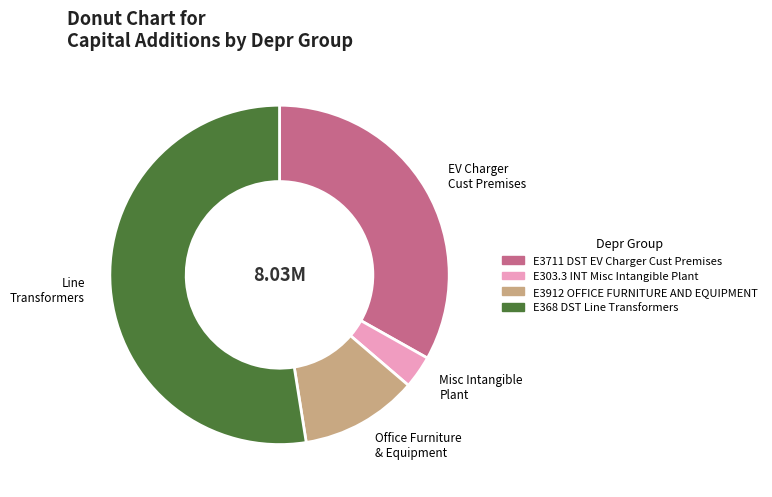

What is the largest slice in the pie chart?

E368 DST Line Transformers